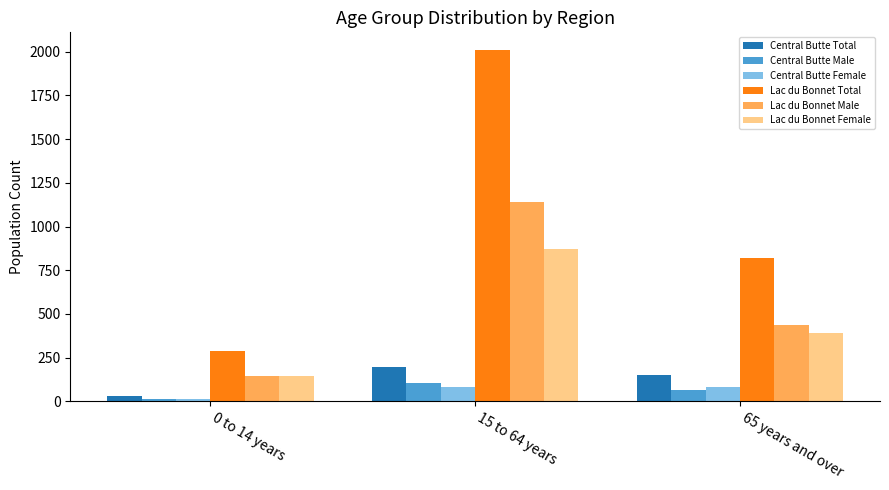

What is the value of the Lac du Bonnet Male bar at the 2nd from the left?

1140